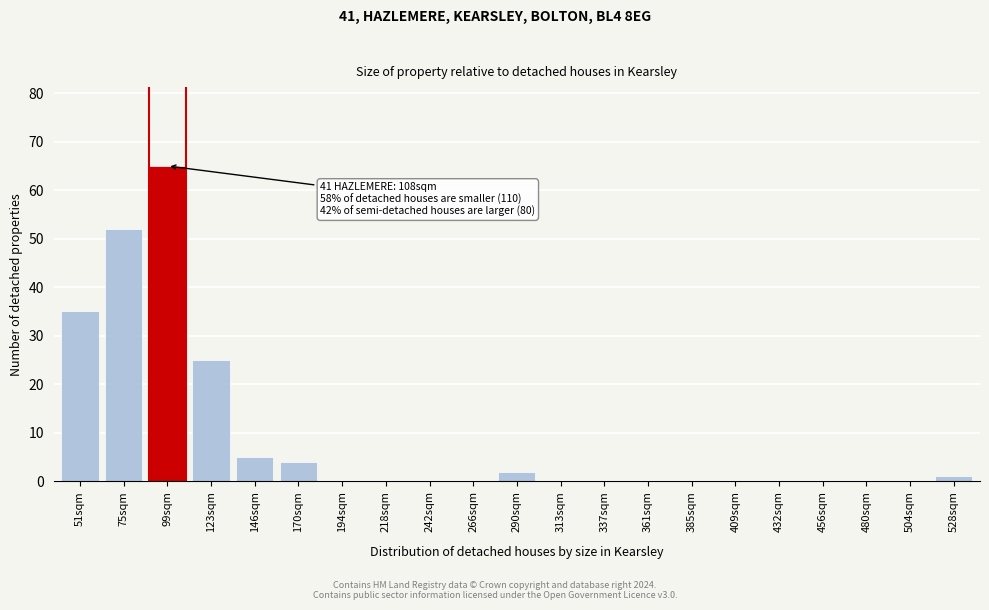

Reading left to right, extract all data points from this chart.

51sqm=35	75sqm=52	99sqm=65	123sqm=25	146sqm=5	170sqm=4	194sqm=0	218sqm=0	242sqm=0	266sqm=0	290sqm=2	313sqm=0	337sqm=0	361sqm=0	385sqm=0	409sqm=0	432sqm=0	456sqm=0	480sqm=0	504sqm=0	528sqm=1